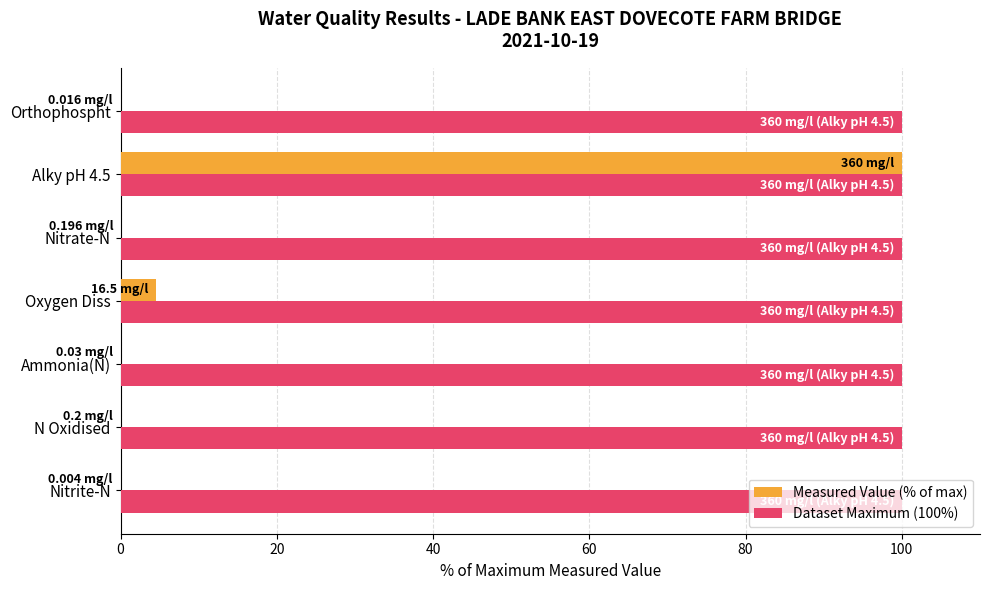

What is the sum of all Dataset Maximum (100%) values?

700.0